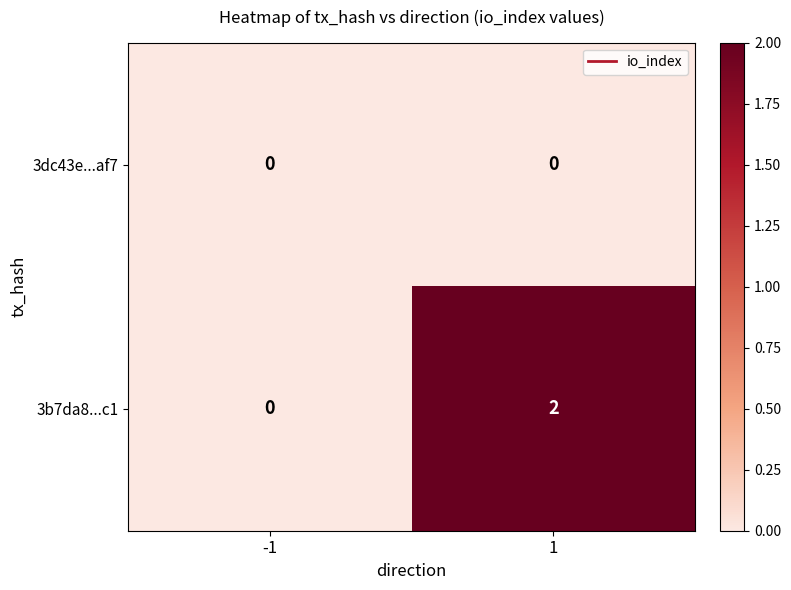

How many data points does each series have?

2